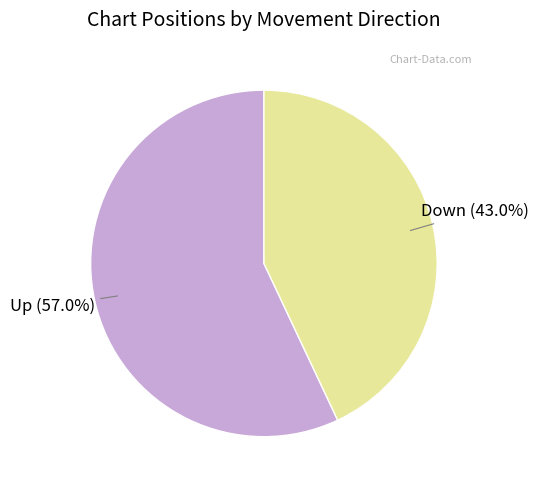

How many slices are in this pie chart?

2